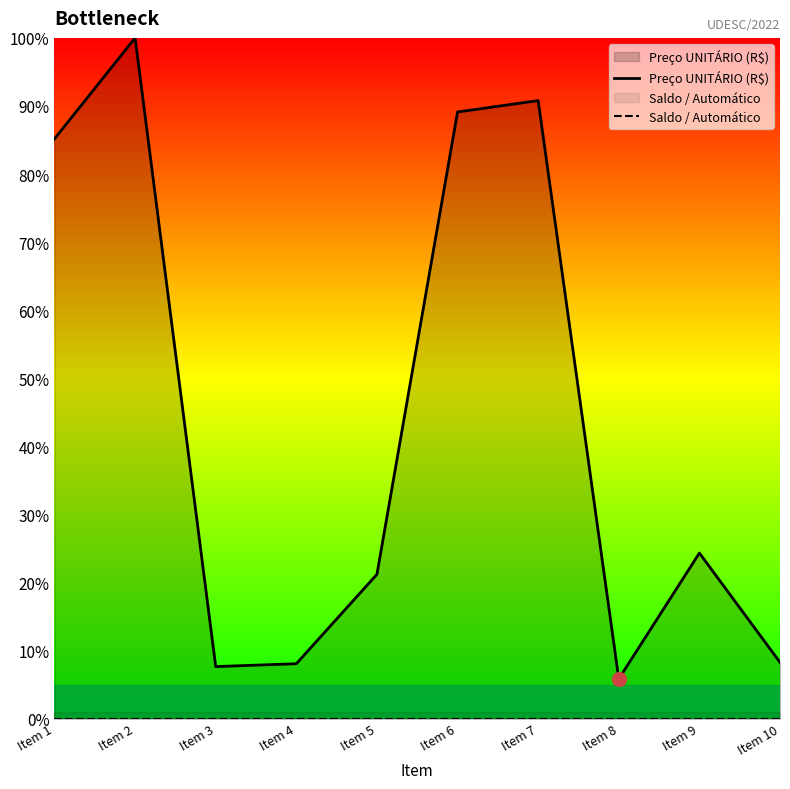

At which category does Preço UNITÁRIO (R$) reach its first local peak?

Item 2